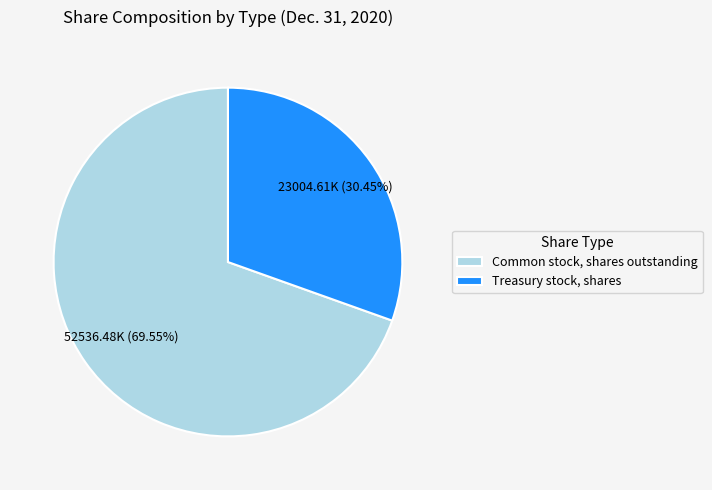

Rank the categories by value from highest to lowest.

Common stock, shares outstanding, Treasury stock, shares